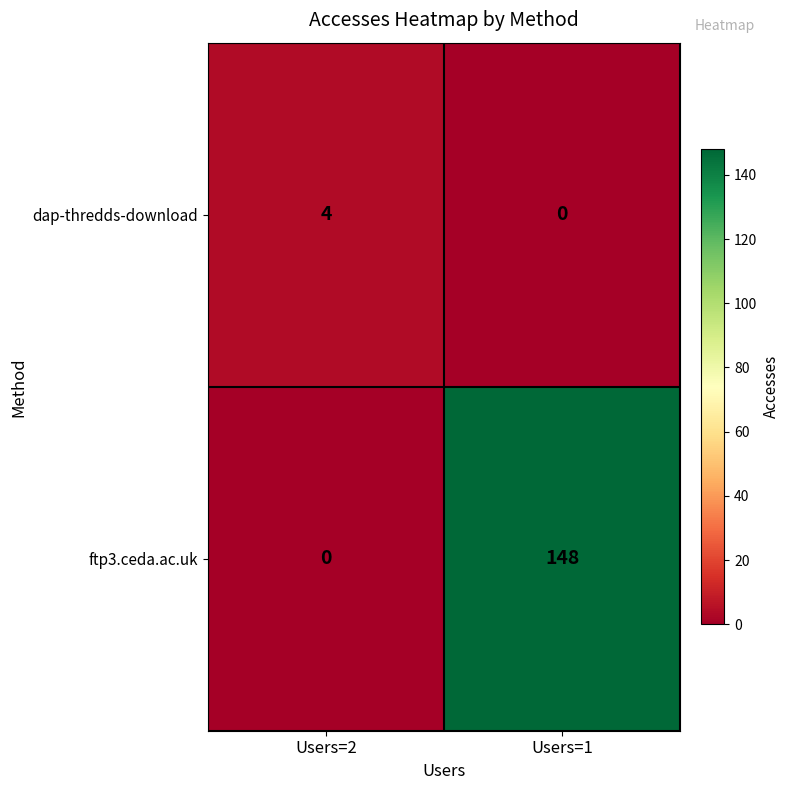

What is the greatest value displayed?

148